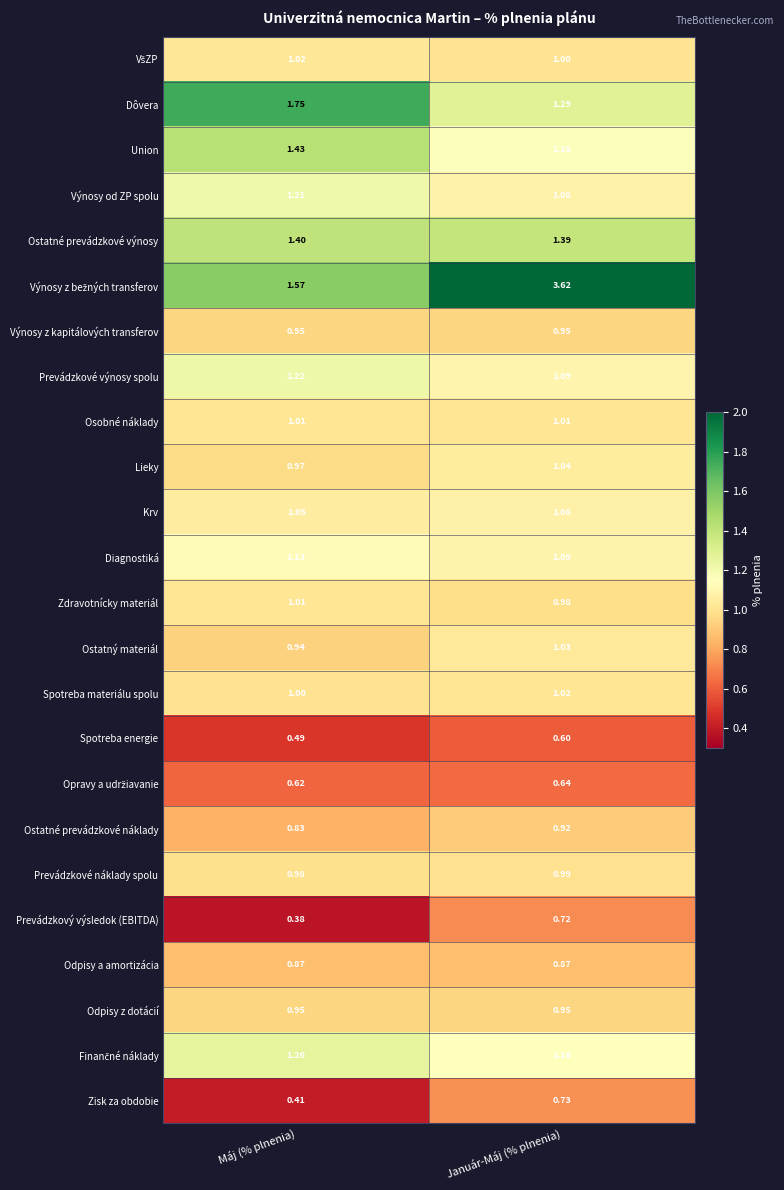

Where is Ostatný materiál nearest to the value 0?

Máj (% plnenia)